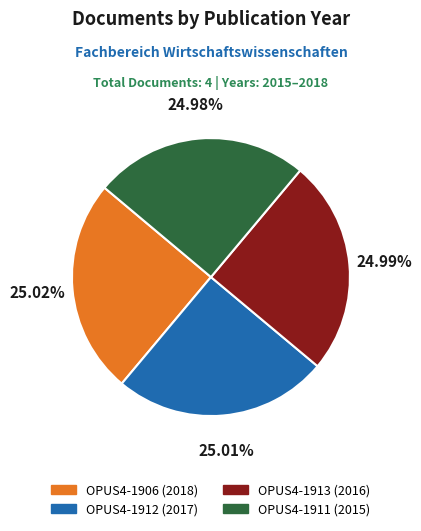

To the nearest percent, what percentage of the pie is OPUS4-1912?

25%